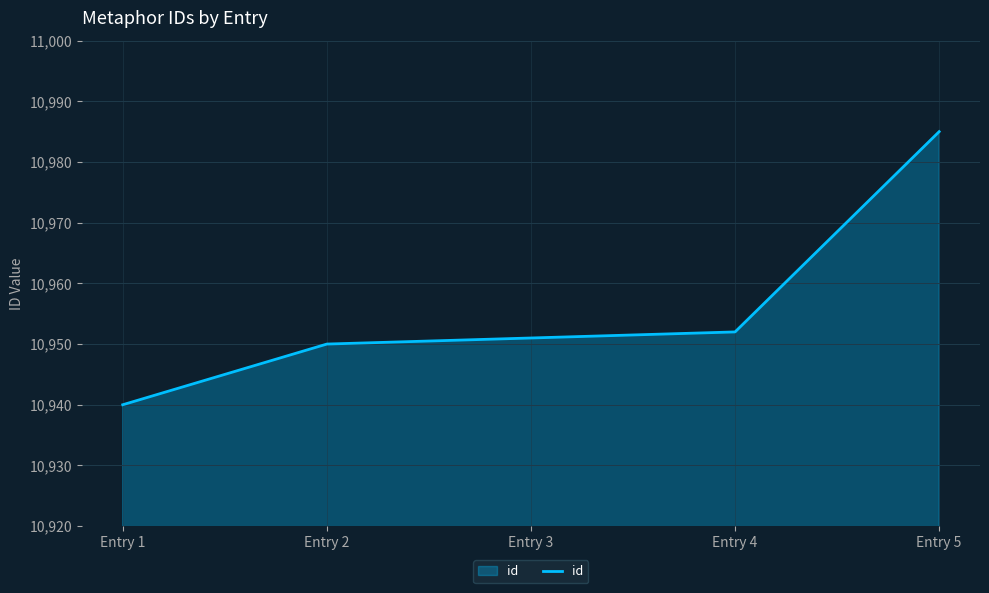

Which category has the highest value across all series?

Entry 5